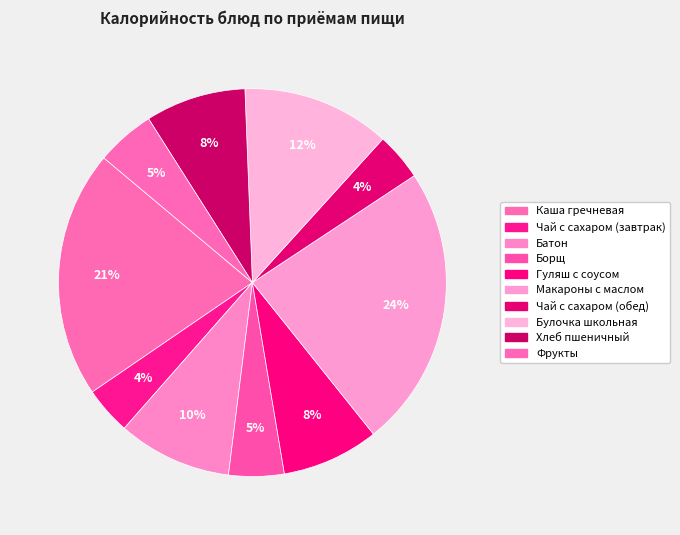

How many segments does this pie chart have?

10